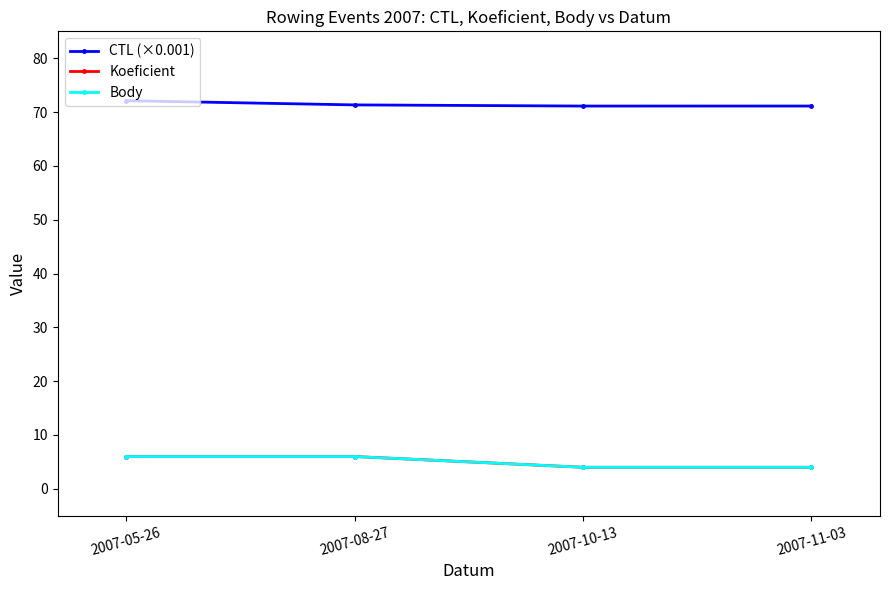

Reading right to left, transcribe all the data shown in this chart.

CTL (×0.001): 71.1	71.1	71.3	72.1
Koeficient: 4.0	4.0	6.0	6.0
Body: 4.0	4.0	6.0	6.0